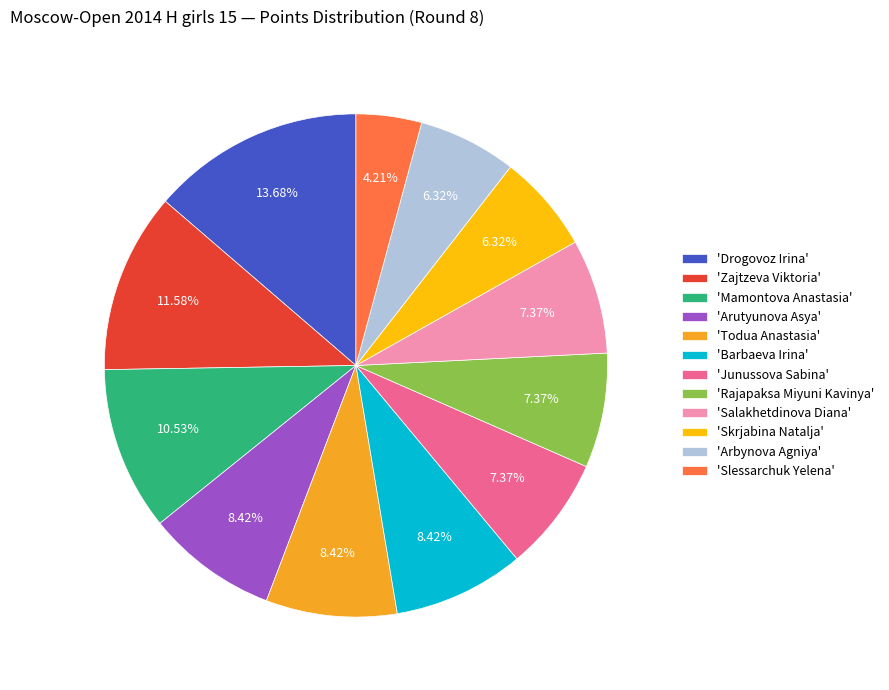

Is there any slice that represents more than half of the pie?

No